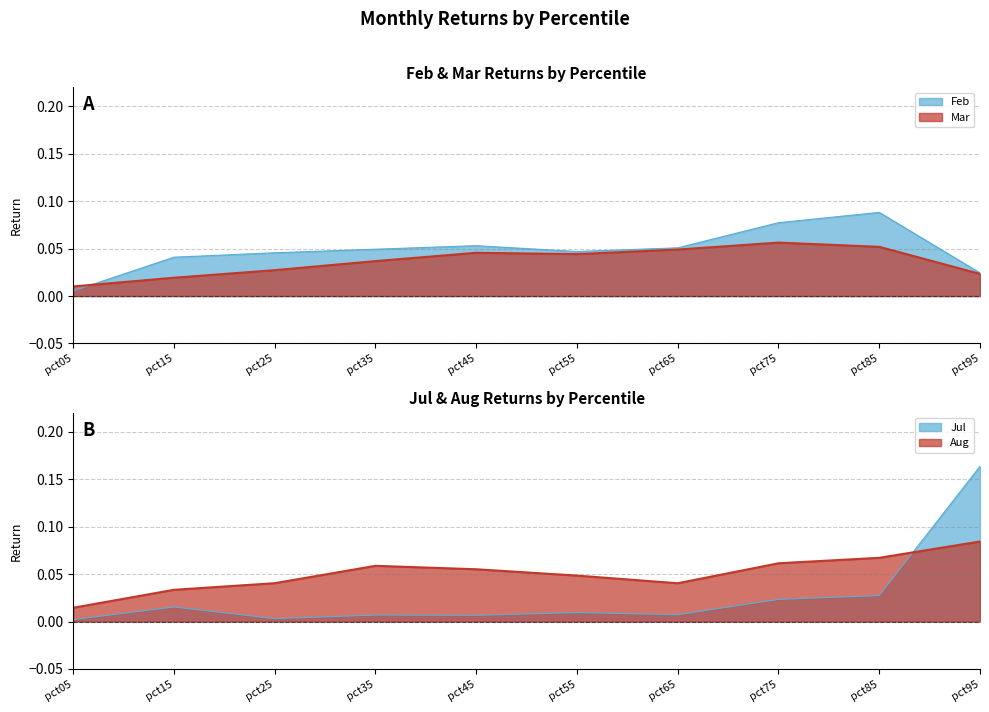

How many interior local valleys does the Mar series have?

1